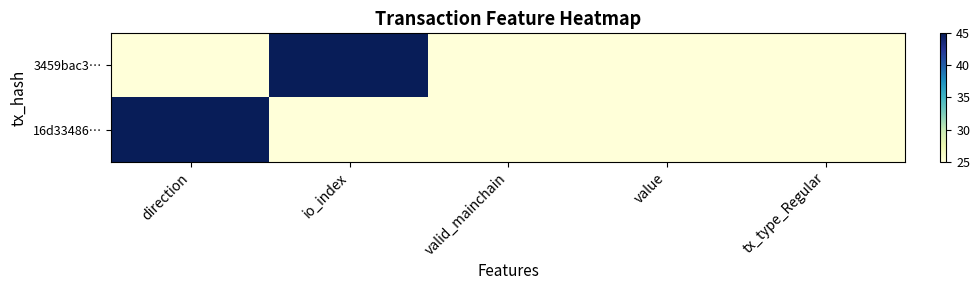

What is the greatest value displayed?

45